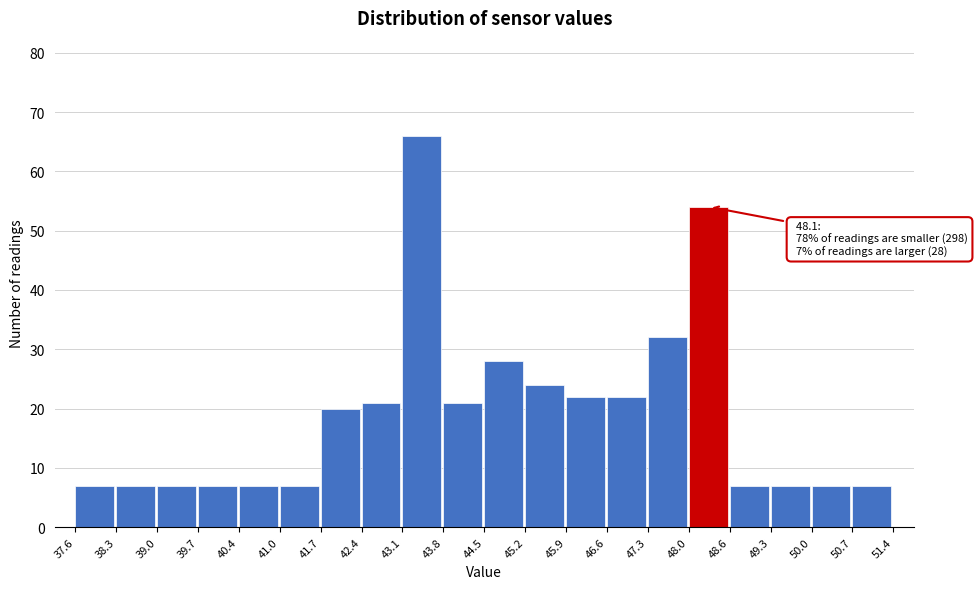

Which range on the x-axis has the tallest bar?

43.1 to 43.8